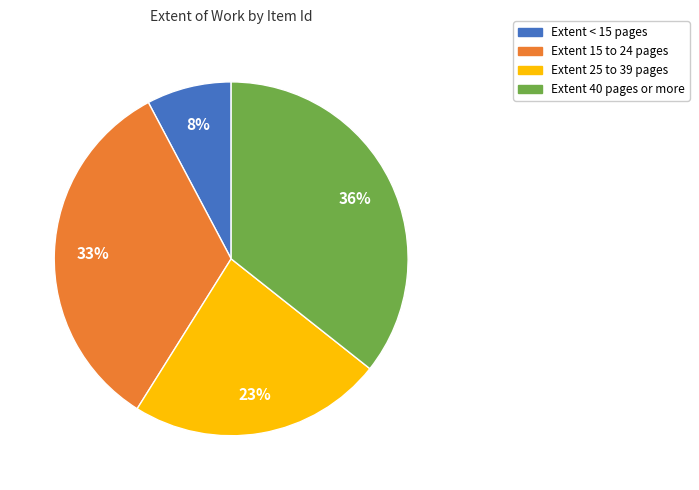

To the nearest percent, what is the difference between the largest and smallest slice percentages?

28%